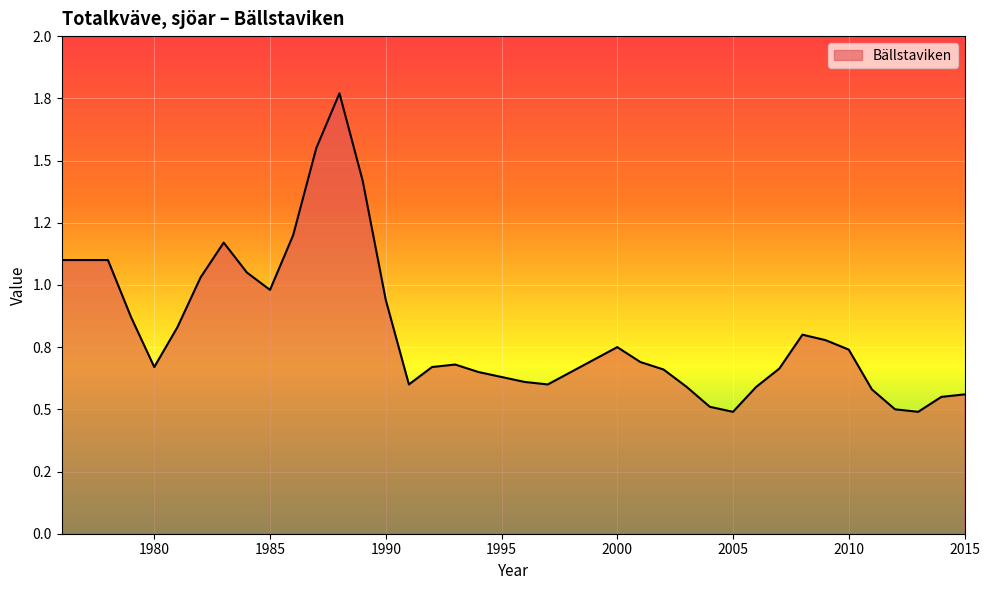

Does the chart display data point markers on the line(s)?

No